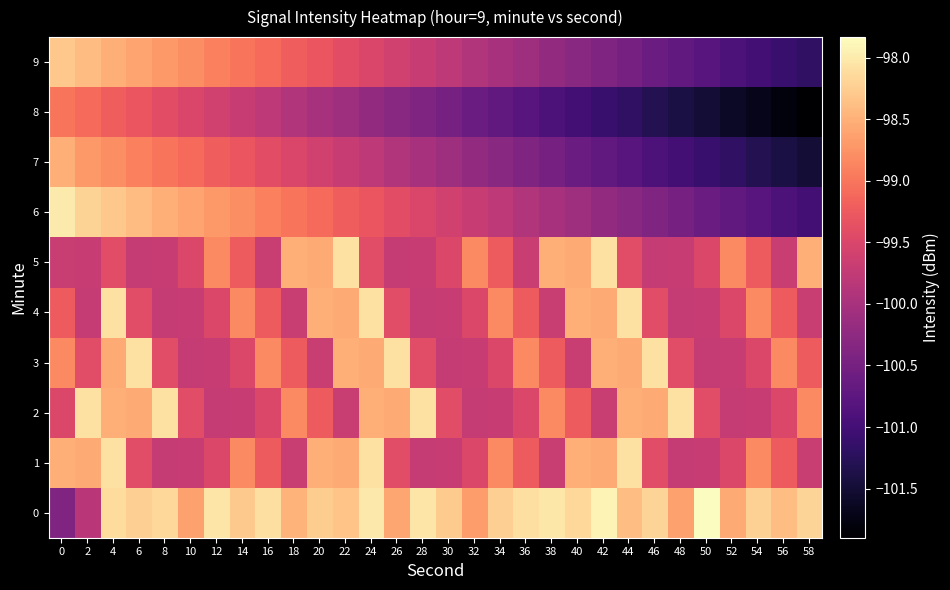

Between 14 and 58, which series saw the biggest shift?

6